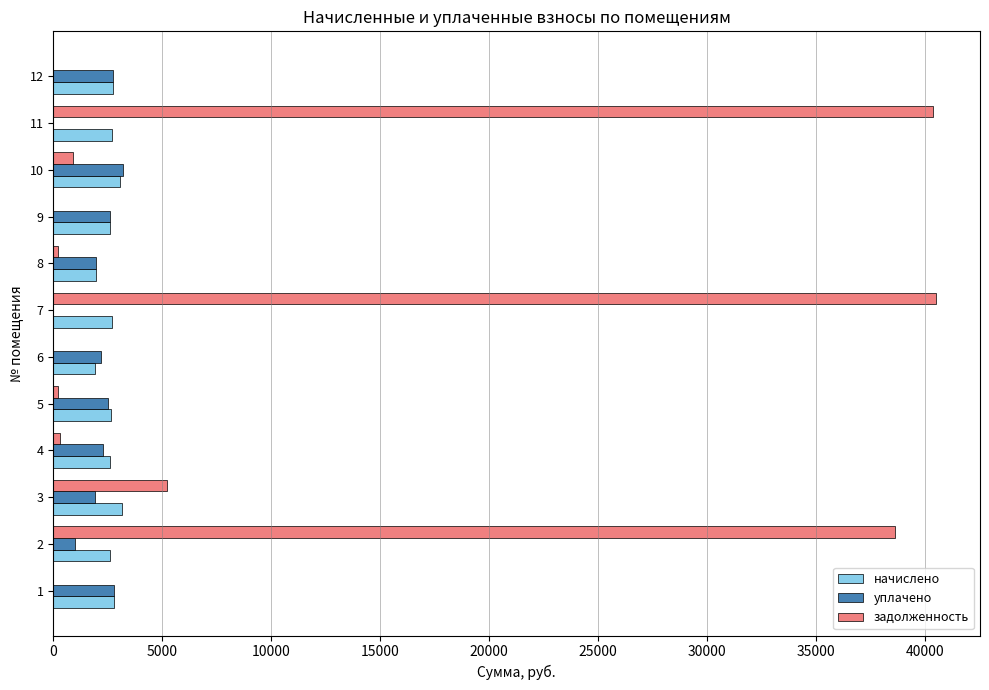

What is the total value across all series at 12?

5445.3